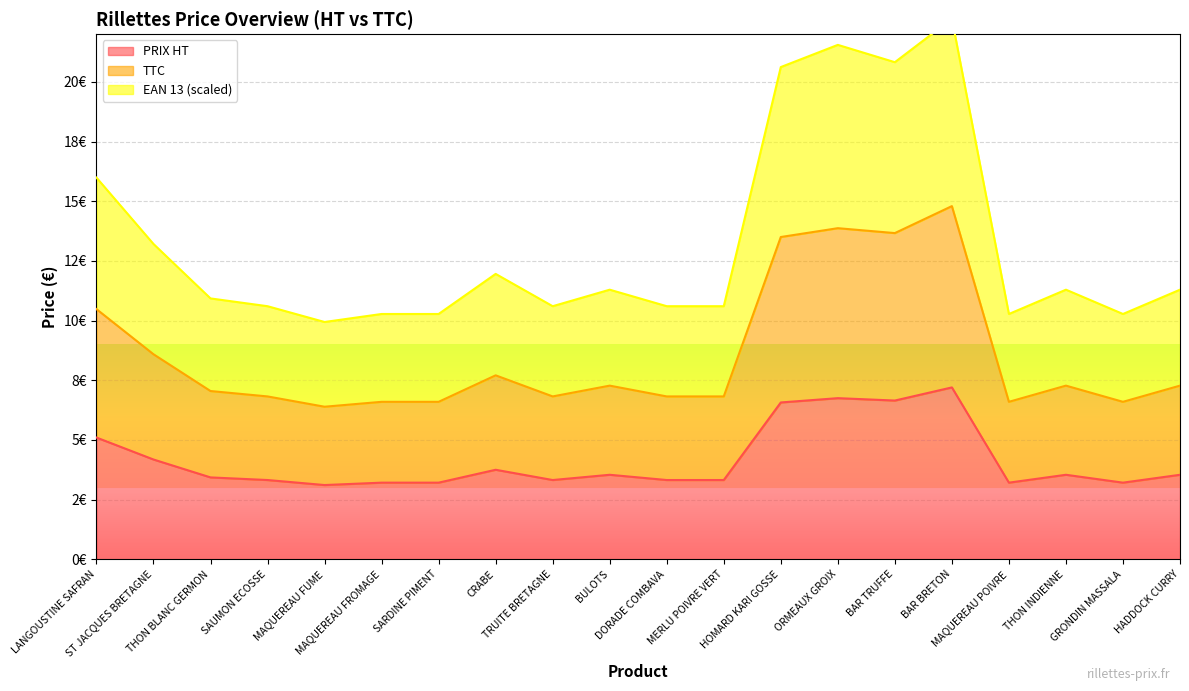

What position from the left is BULOTS?

10